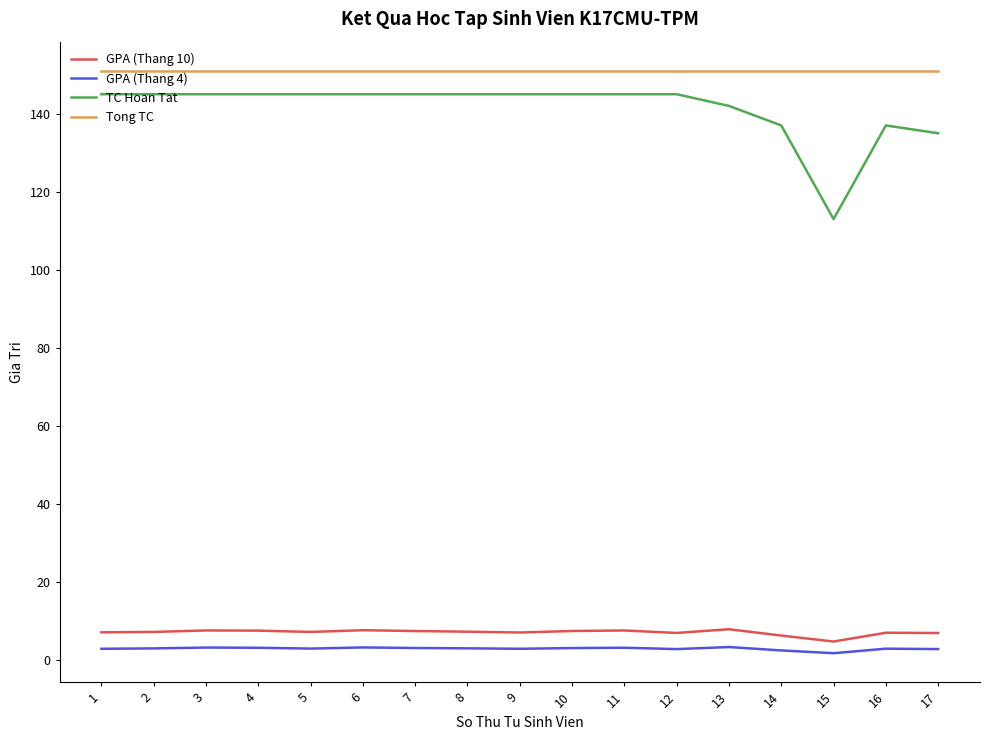

True or false: Tong TC and TC Hoan Tat intersect in this chart.

False